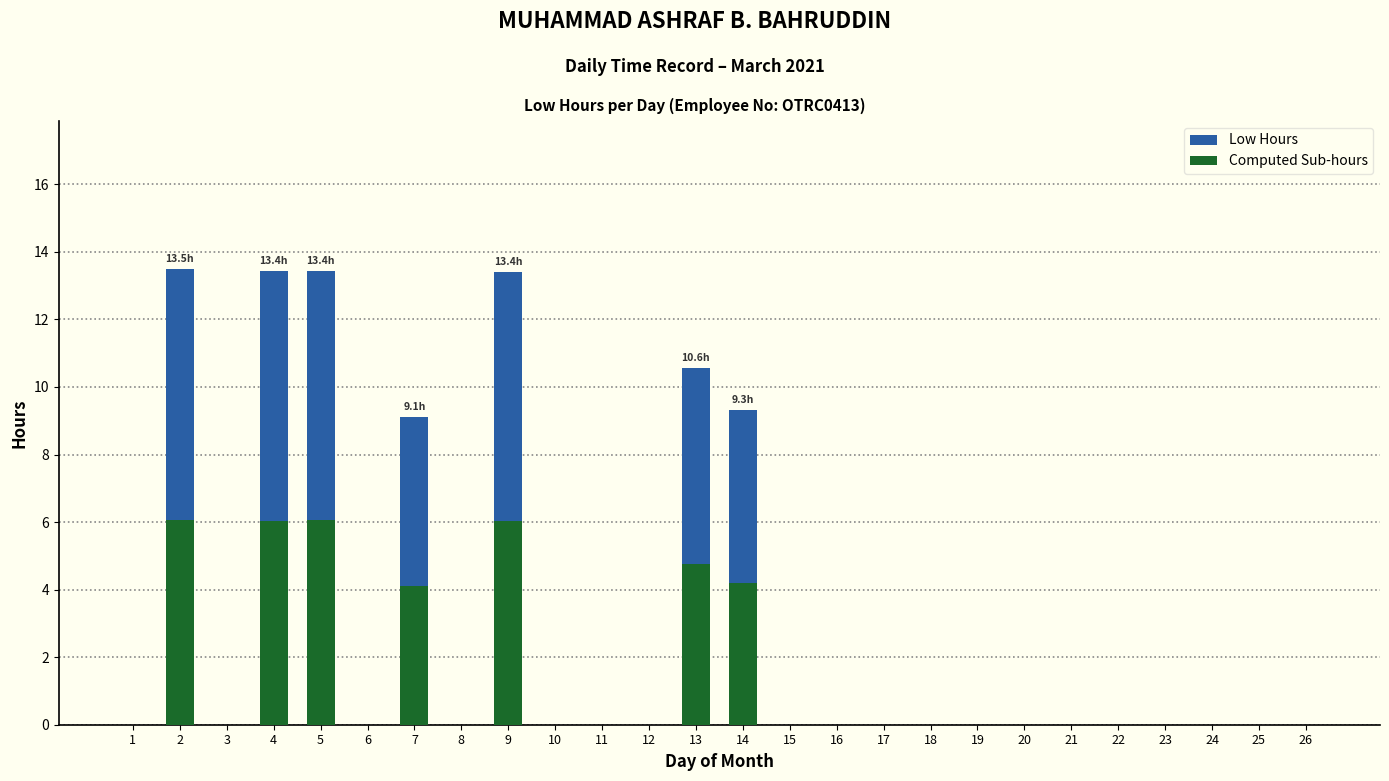

Count the number of categories in the chart.

26